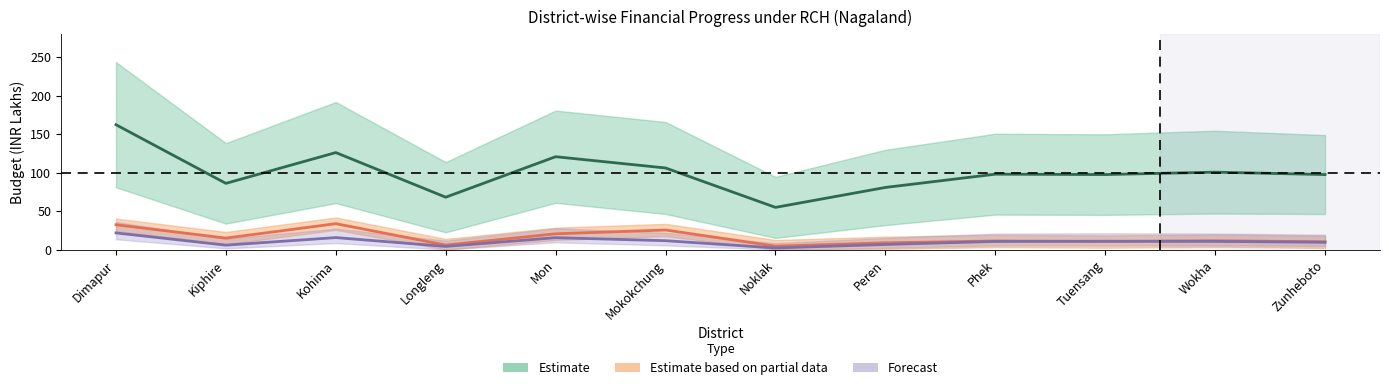

How many categories are shown in the chart?

12